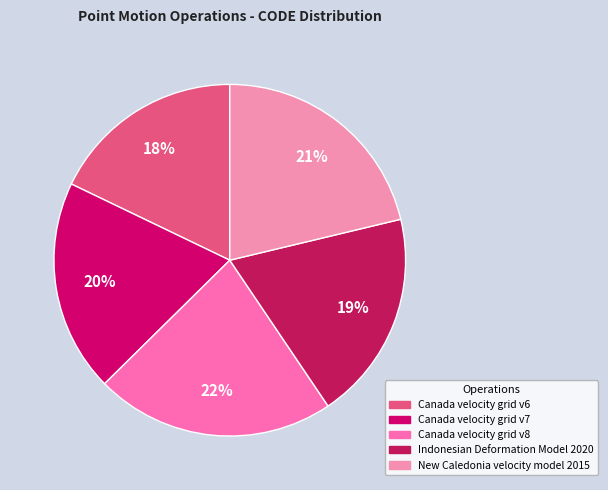

What percentage is the New Caledonia velocity model 2015 slice, to the nearest percent?

21%